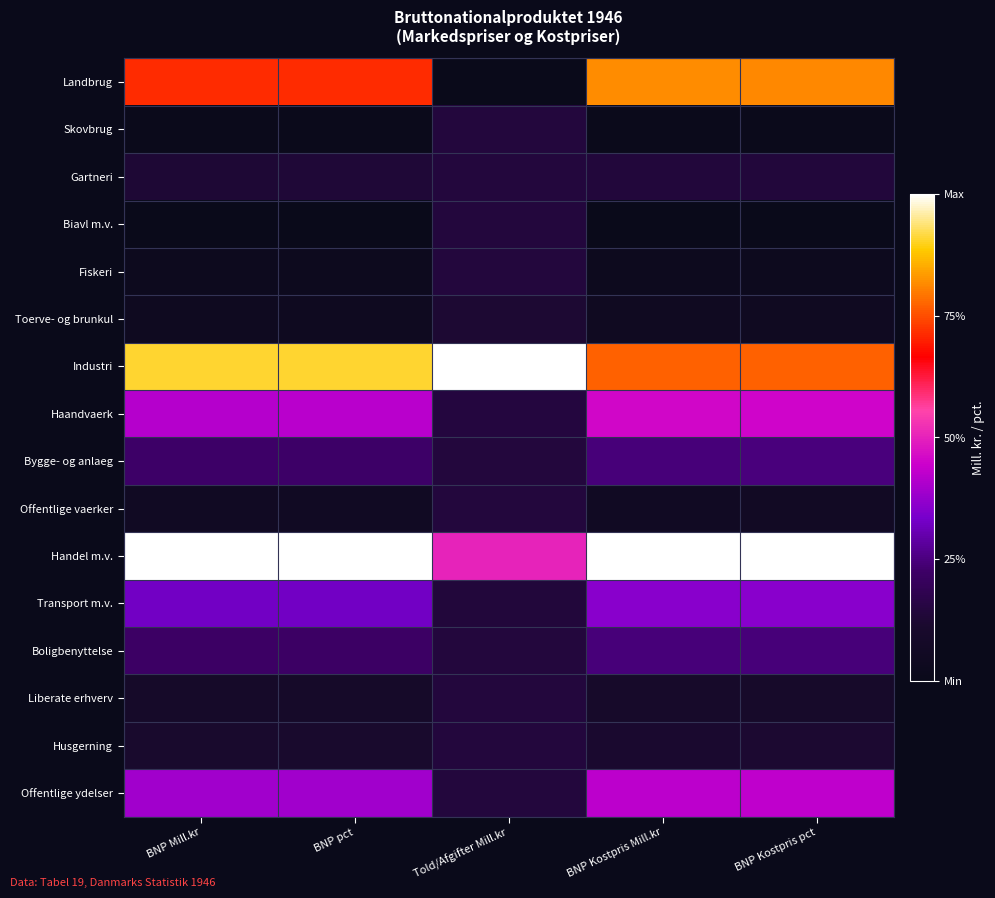

What is the total value across all series at BNP Kostpris pct?

4.8